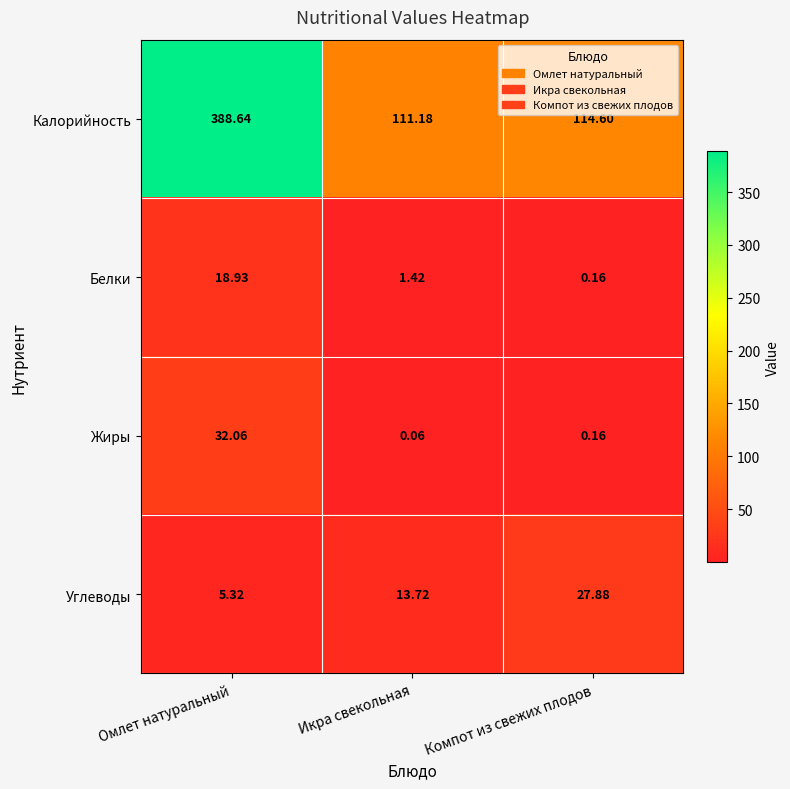

Is the value of Калорийность at Омлет натуральный greater than the value of Углеводы at Омлет натуральный?

Yes